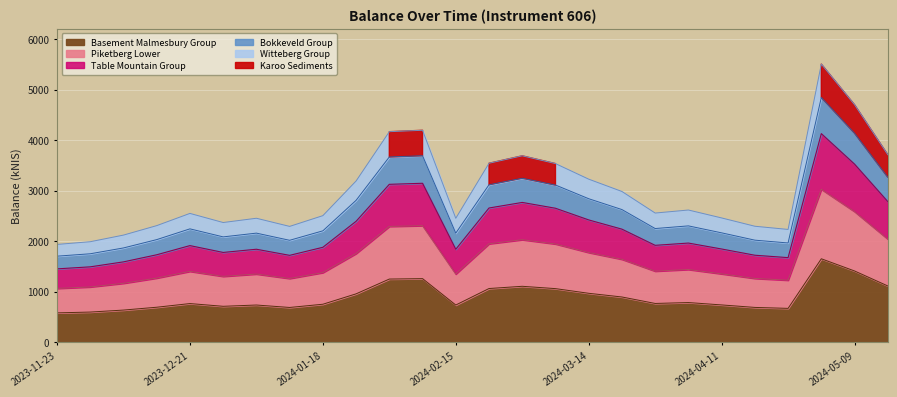

How many interior local valleys (lower than both neighbors) does the data have?

5